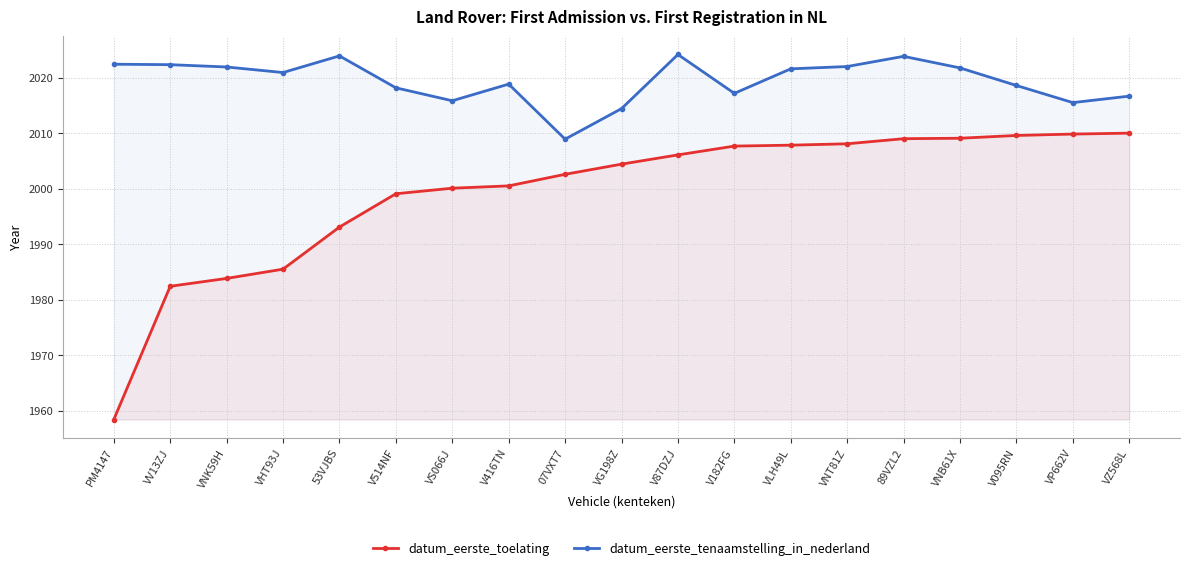

What is the label of the 17th point from the right?

VNK59H